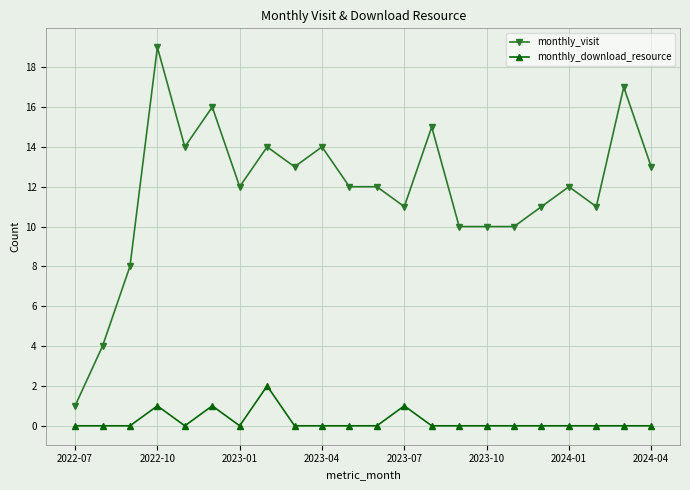

What is the maximum value shown in the chart?

19